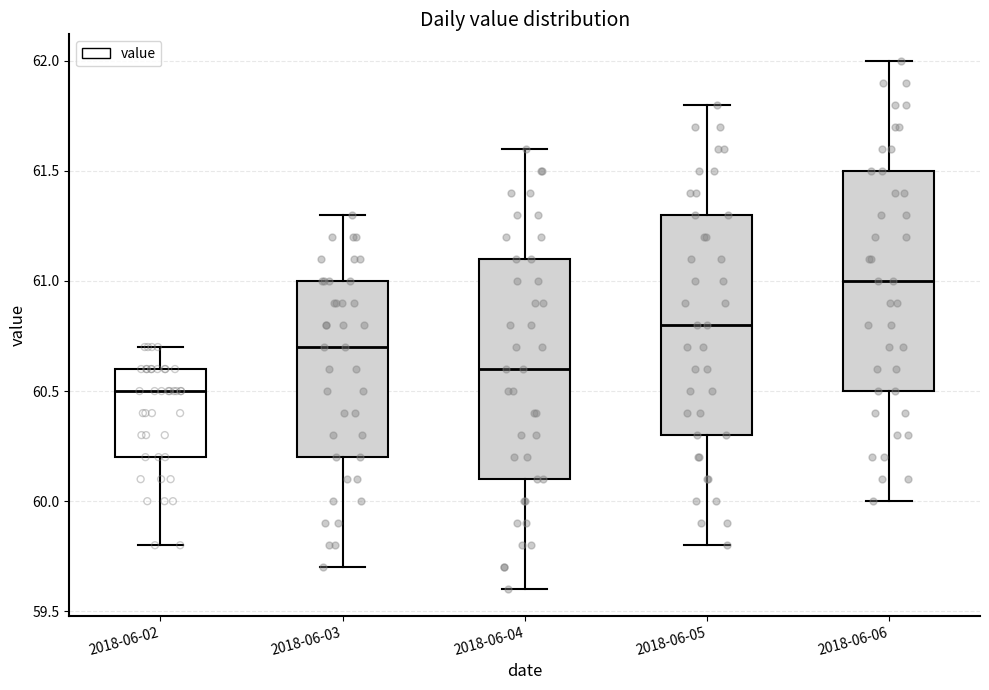

Where is the upper edge of the box for 2018-06-03 on the y-axis? The values are not printed on the chart, so give them approximately, as read against the axis.

61.0